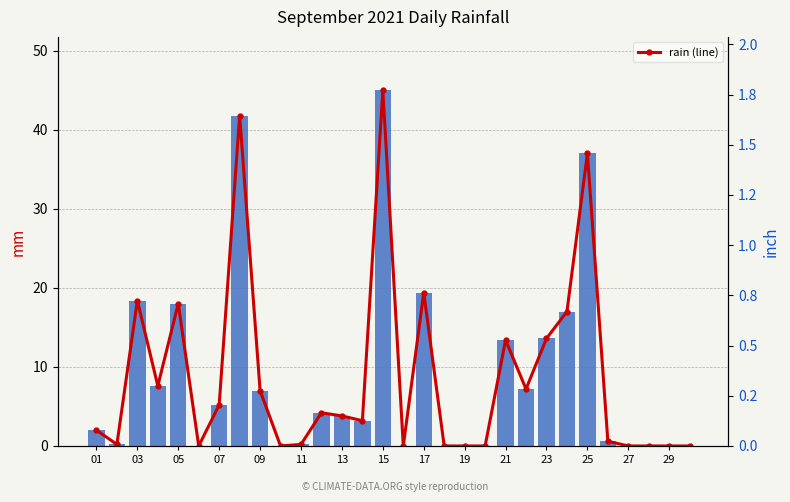

What is the sum of all rain values?

264.8